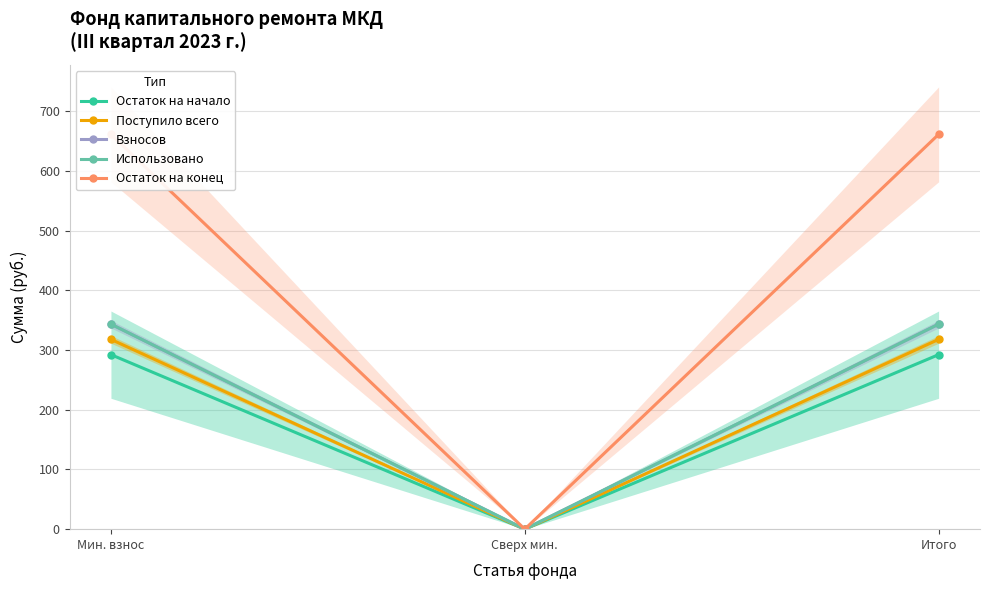

Which series has the largest total across all categories?

Остаток на конец